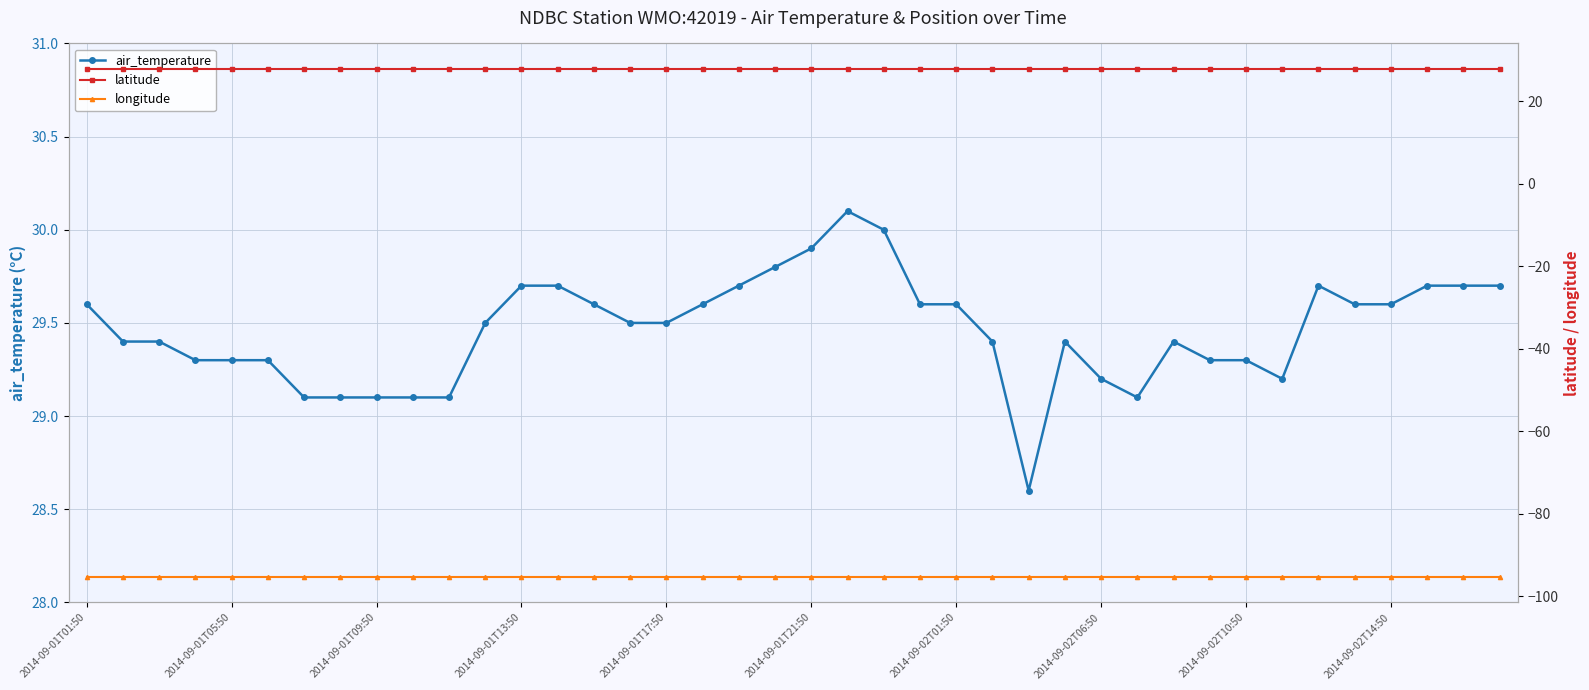

What position from the left is 33?

34